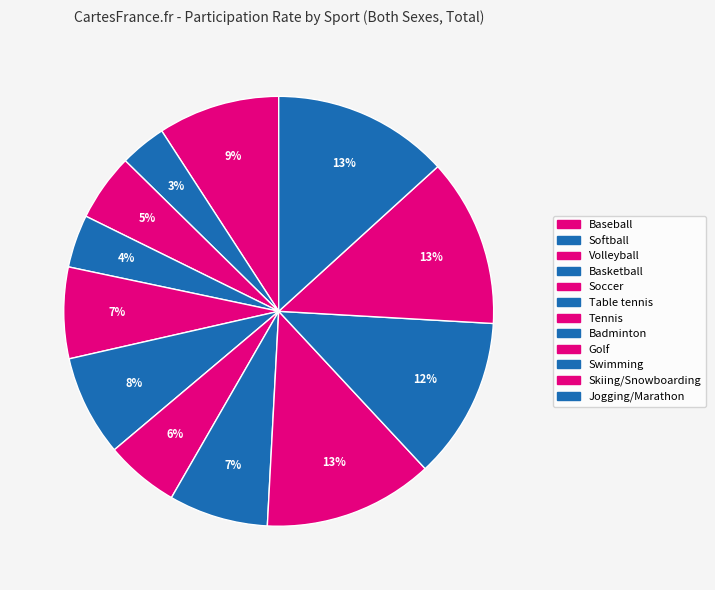

Which category has the biggest portion of the pie?

Jogging/Marathon